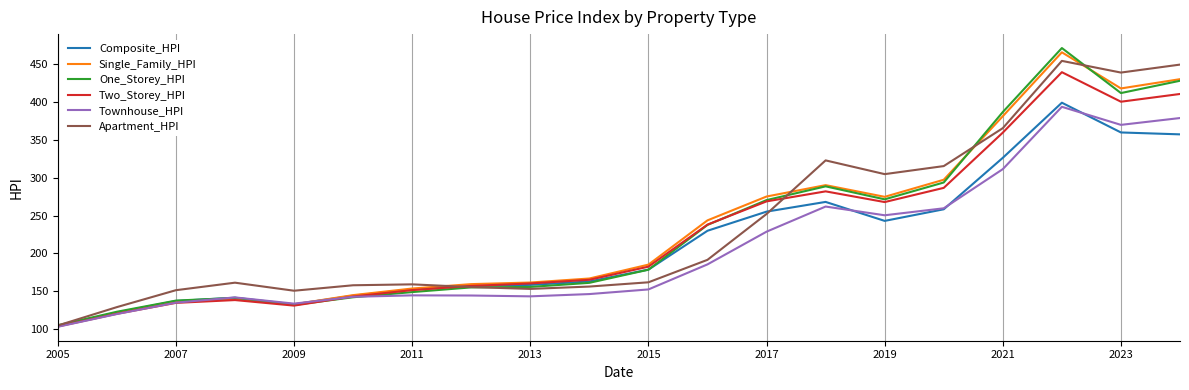

At how many categories does at least one series exceed 415?

3